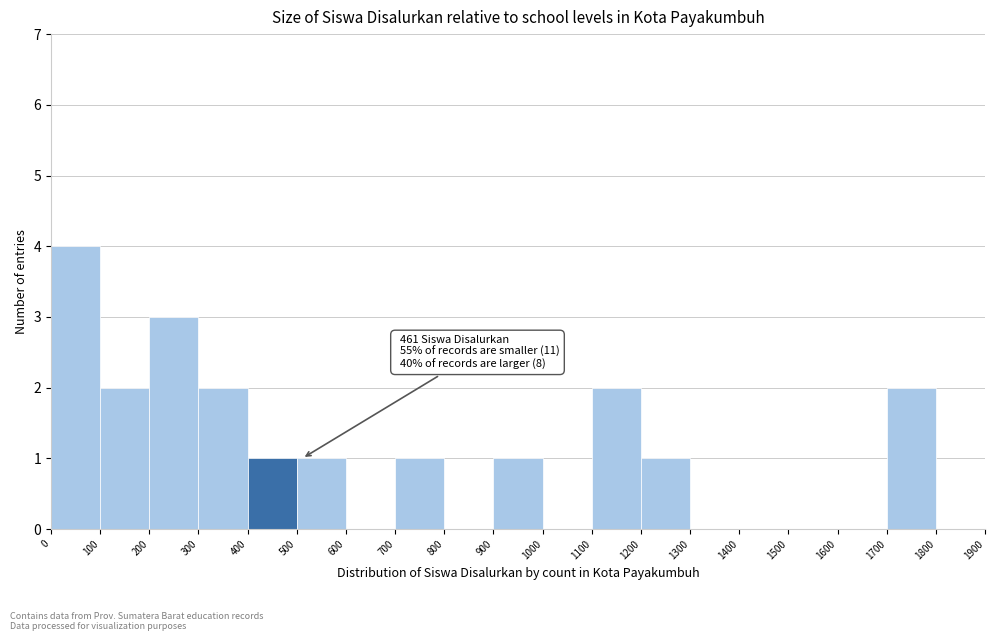

Over which range of the x-axis is the bar tallest?

0 to 100